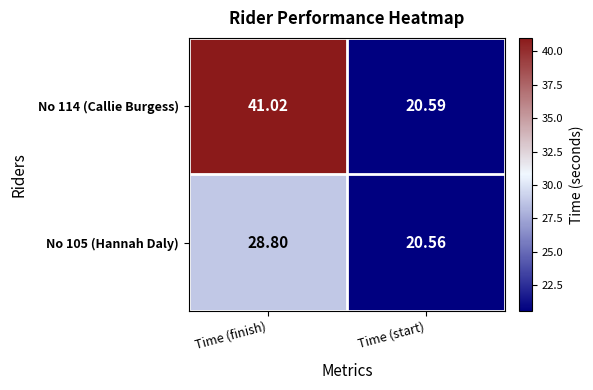

Which series has the largest total across all categories?

No 114 (Callie Burgess)